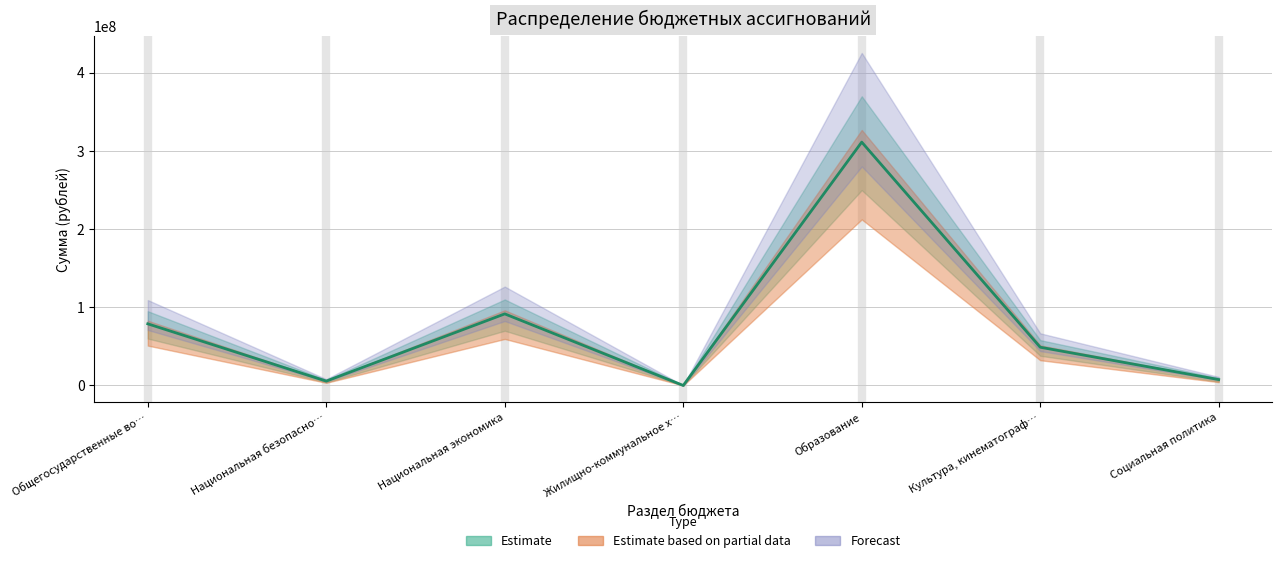

What is the label of the 3rd point from the right?

Образование